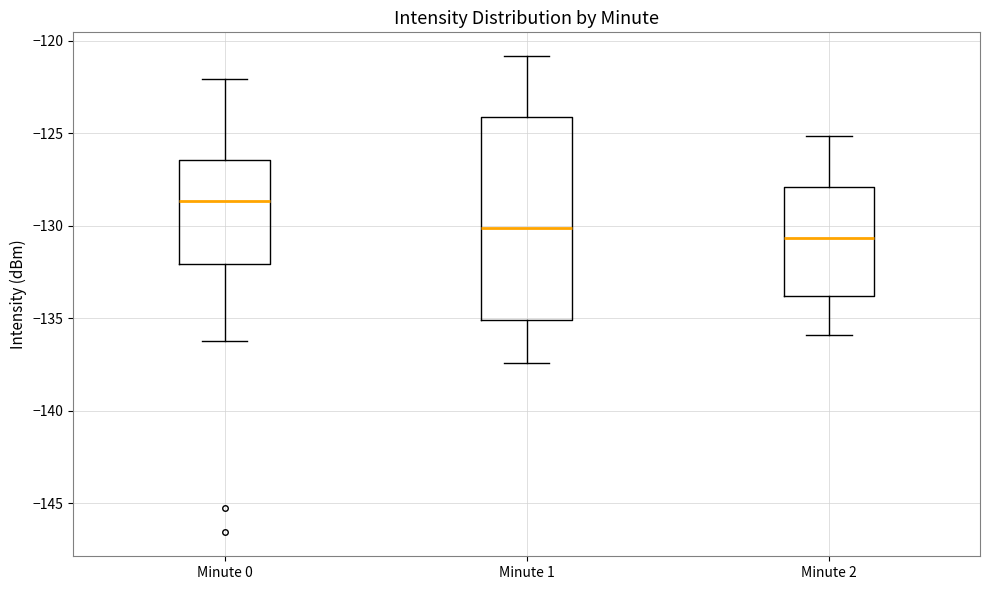

Reading left to right, read every box against the y-axis: the position of its median line, the range the box covers, and the ends of its whiskers. The values are not printed on the chart, so give them approximately, as read against the axis.

Minute 0: median -128.5, box -132.0 to -126.5, whiskers -136.0 to -122.0
Minute 1: median -130.0, box -135.0 to -124.0, whiskers -137.5 to -121.0
Minute 2: median -130.5, box -134.0 to -128.0, whiskers -136.0 to -125.0